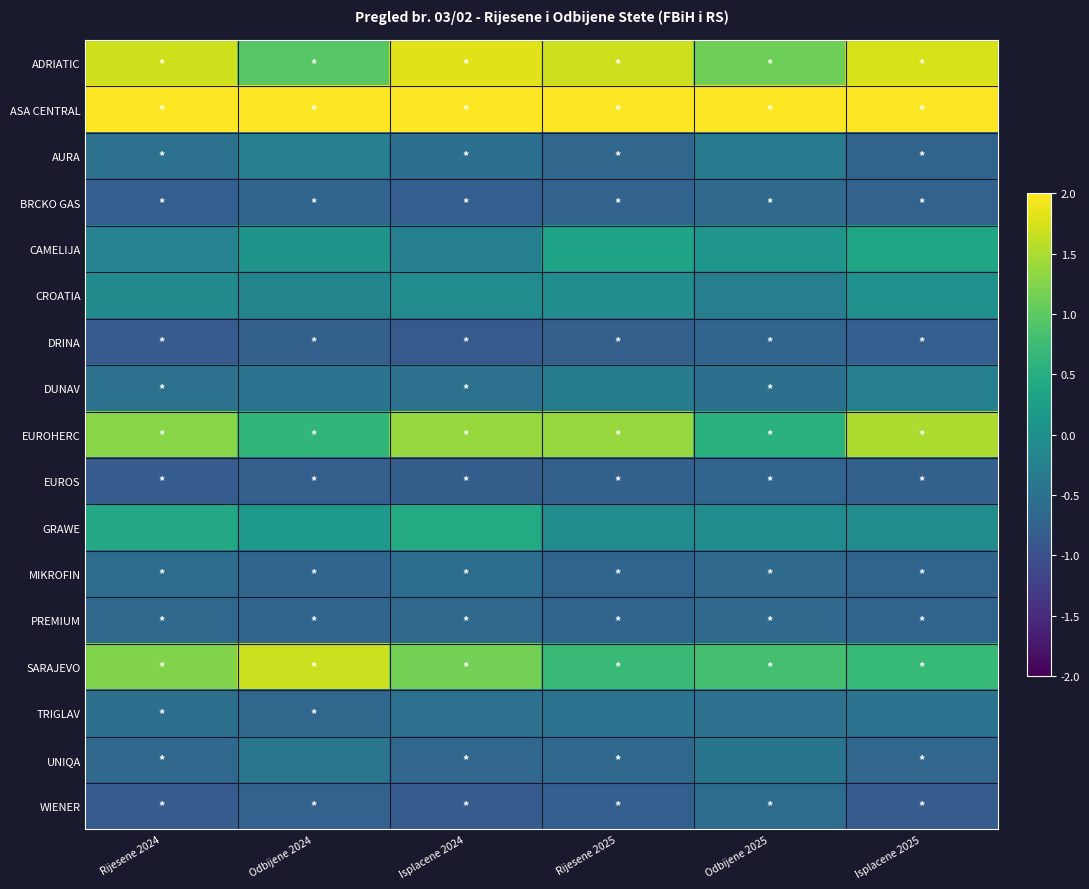

What is the maximum value shown in the chart?

3.4